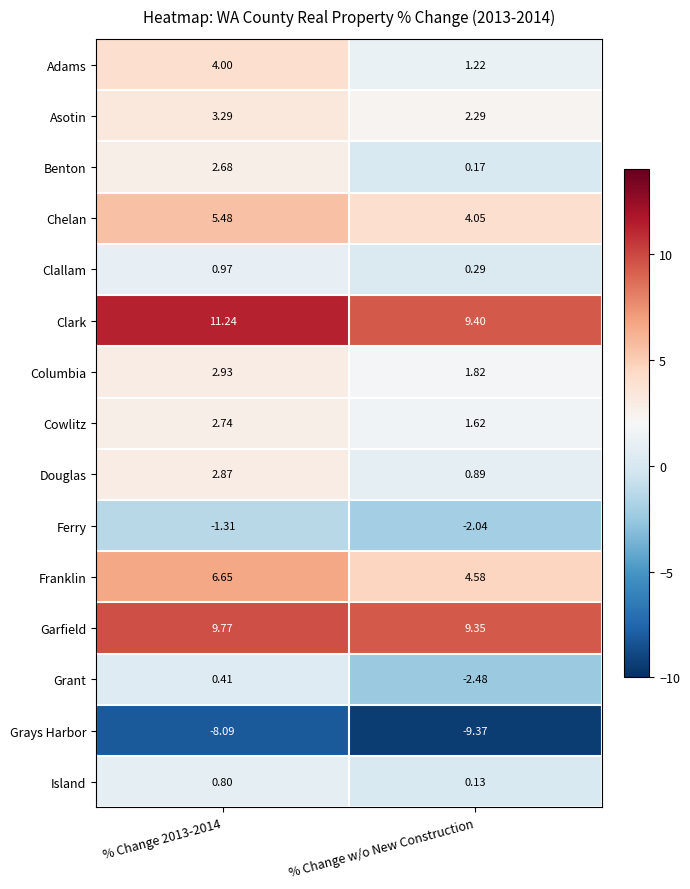

What is the total value across all series at % Change w/o New Construction?

21.9